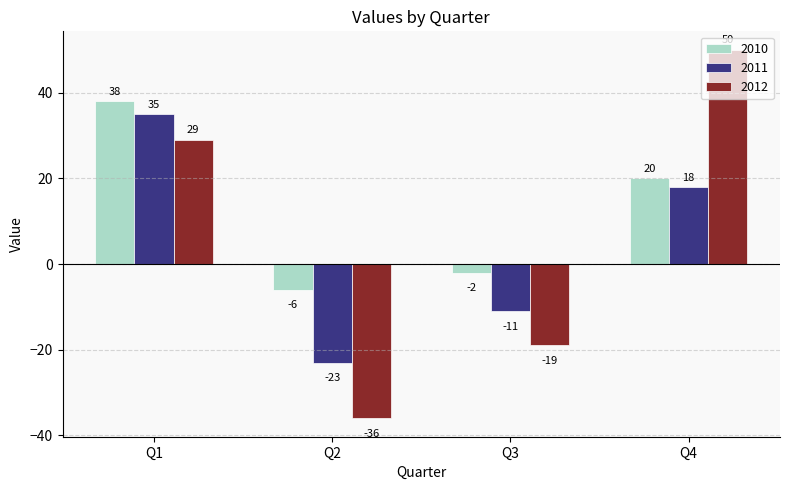

Reading left to right, what are all the values shown in this chart?

2010: 38	-6	-2	20
2011: 35	-23	-11	18
2012: 29	-36	-19	50